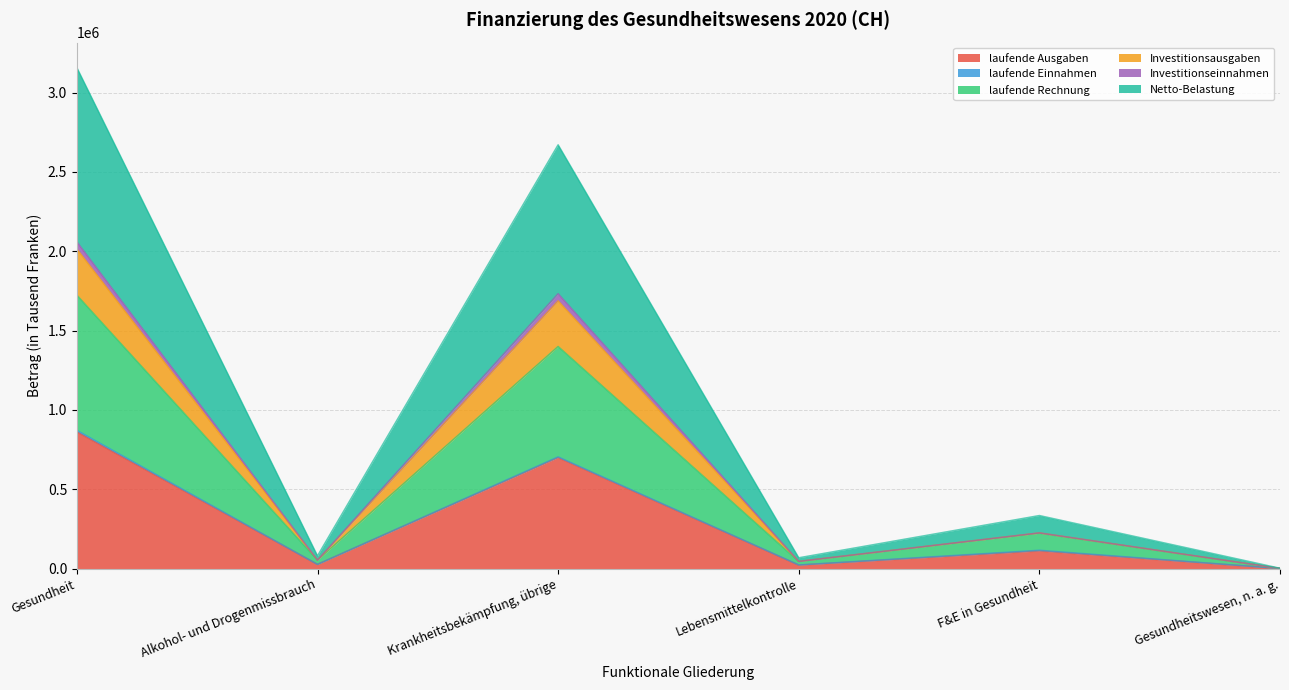

The value of laufende Rechnung at Krankheitsbekämpfung, übrige is 510189.8. True or false?

False